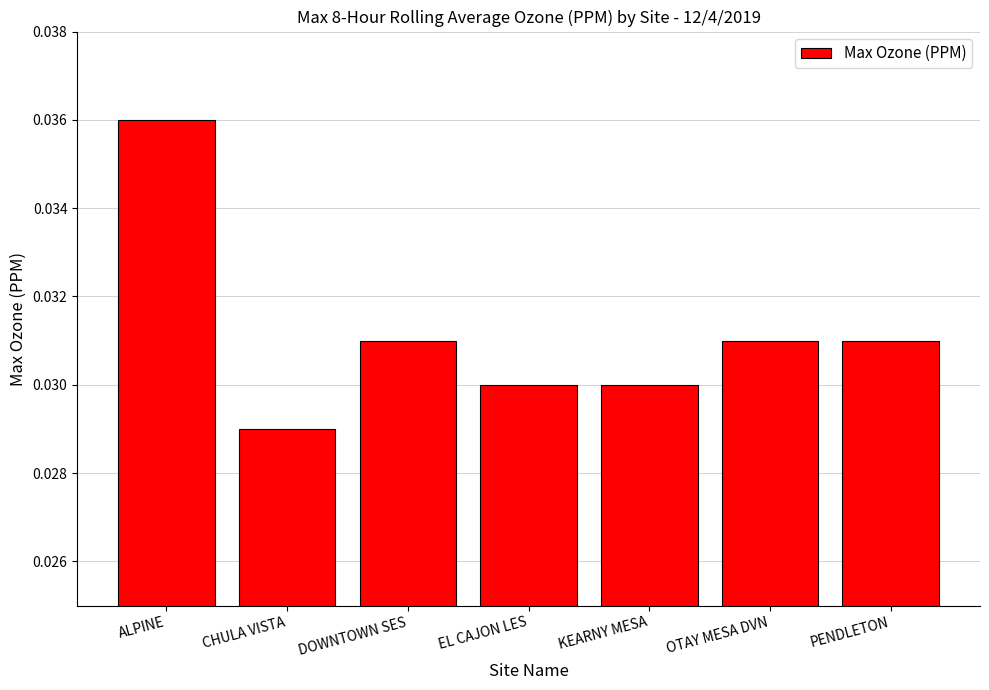

The chart shows a value of 0.1 at ALPINE. True or false?

False